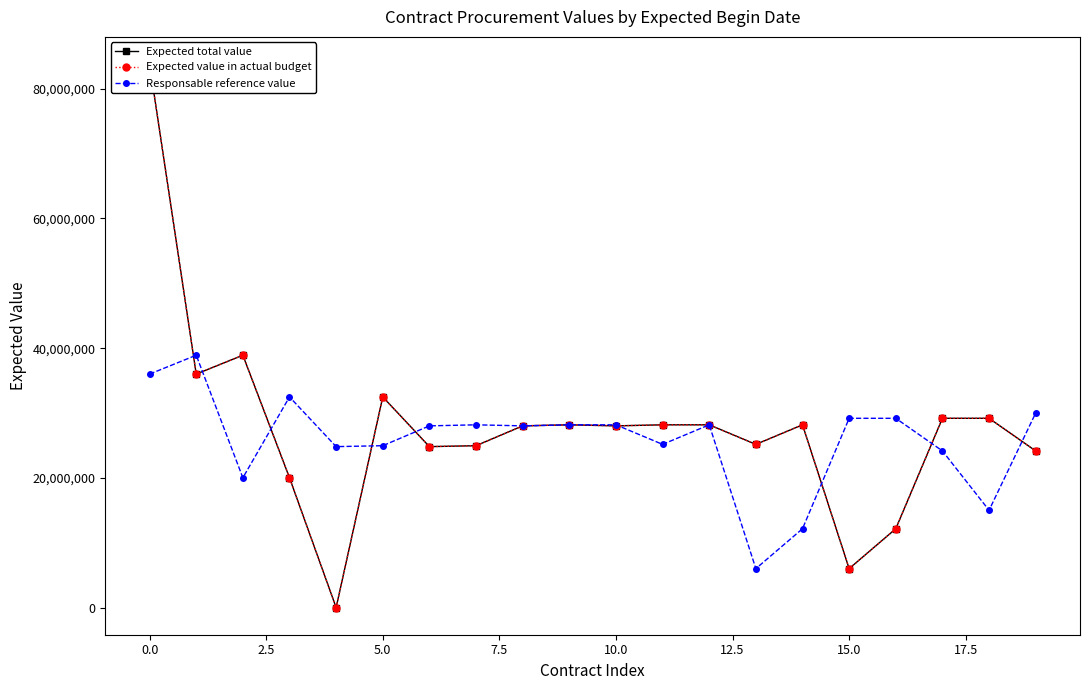

The Responsable reference value series shows 28177450 at 10.0. True or false?

True